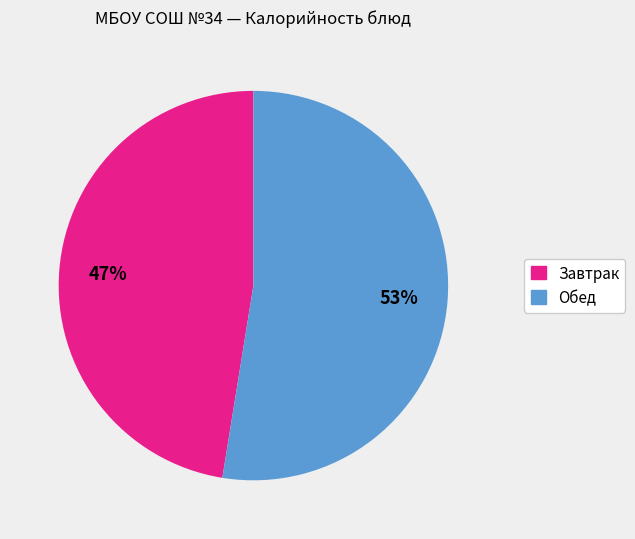

To the nearest percent, what is the average slice percentage?

50%